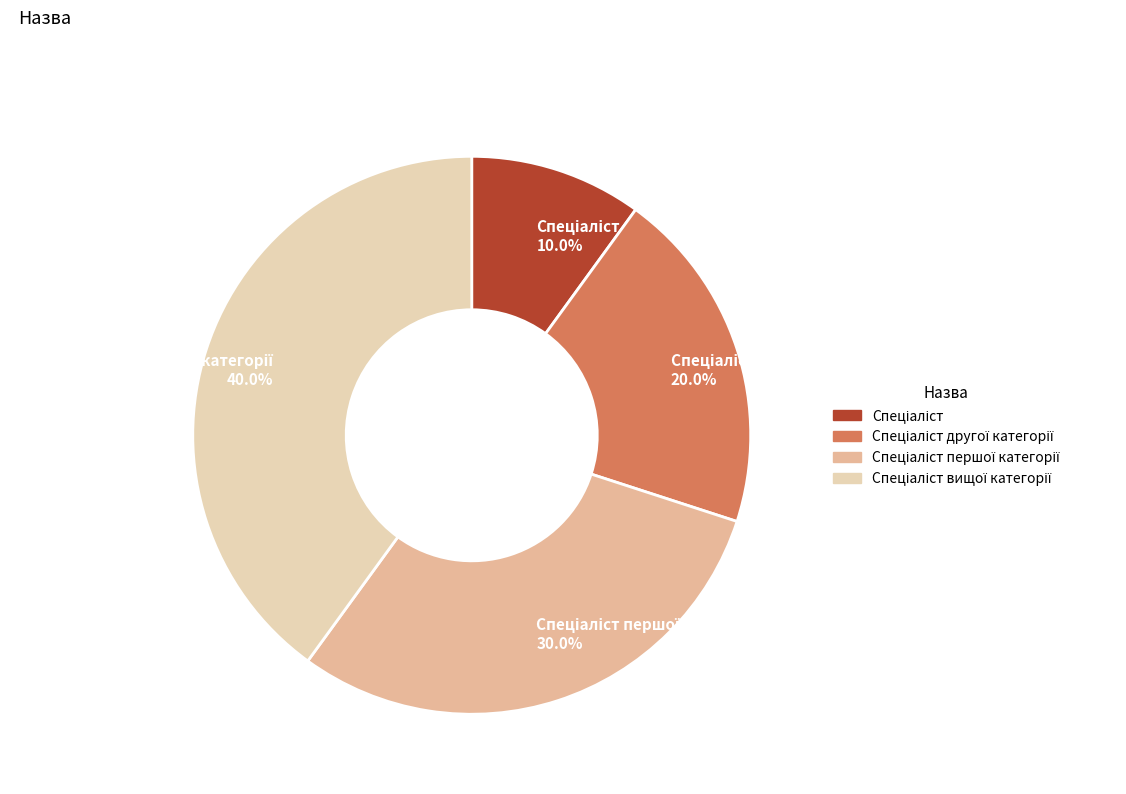

Is there any slice that represents more than half of the pie?

No